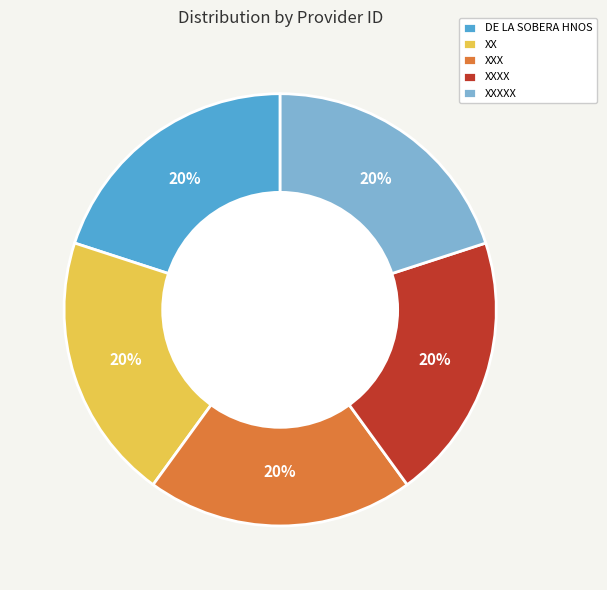

Does XXXX account for over 50% of the chart?

No